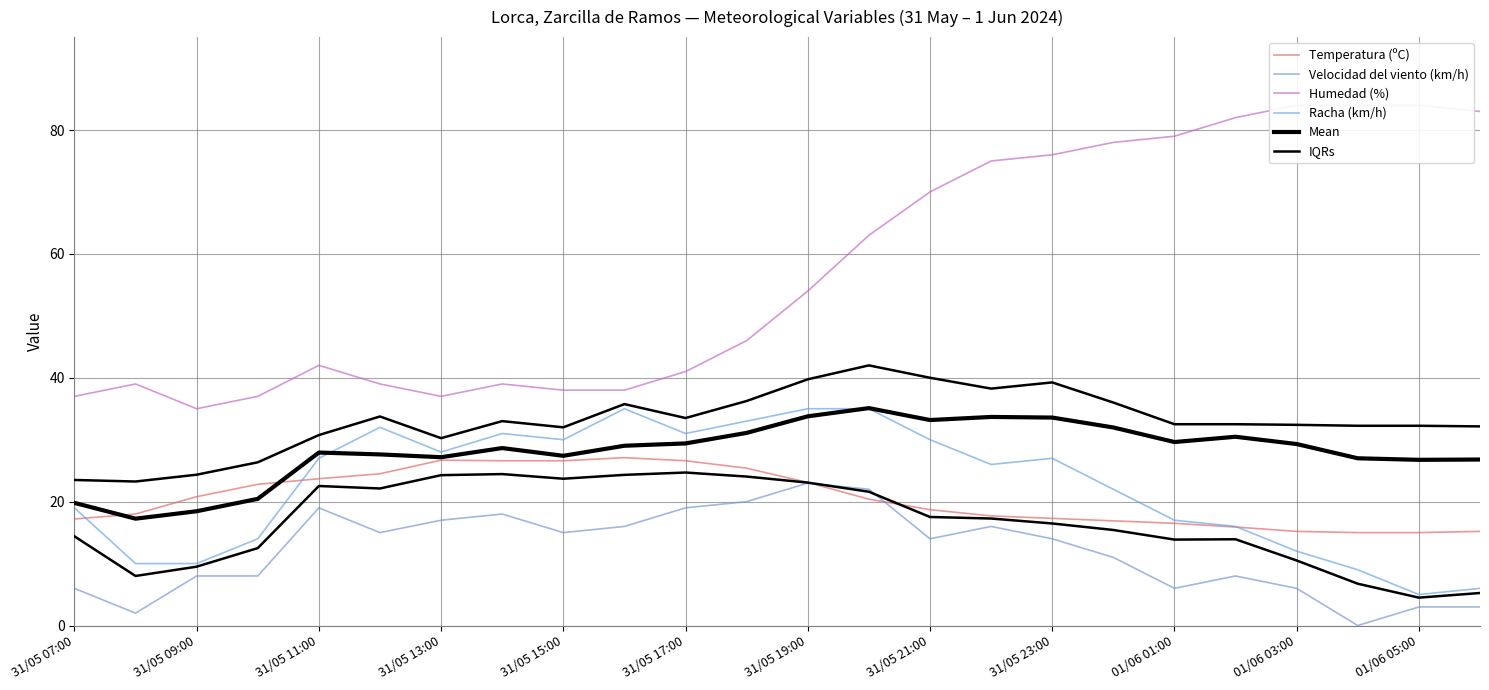

What is the sum of all Racha (km/h) values?

540.0